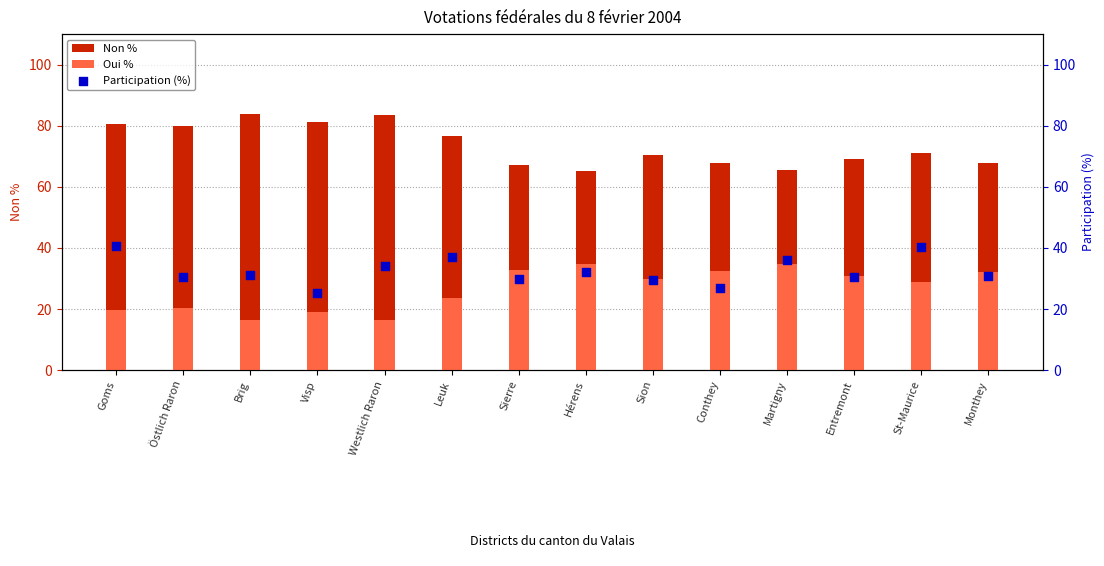

Is the value of Participation (%) at Conthey greater than the value of Non % at Entremont?

No